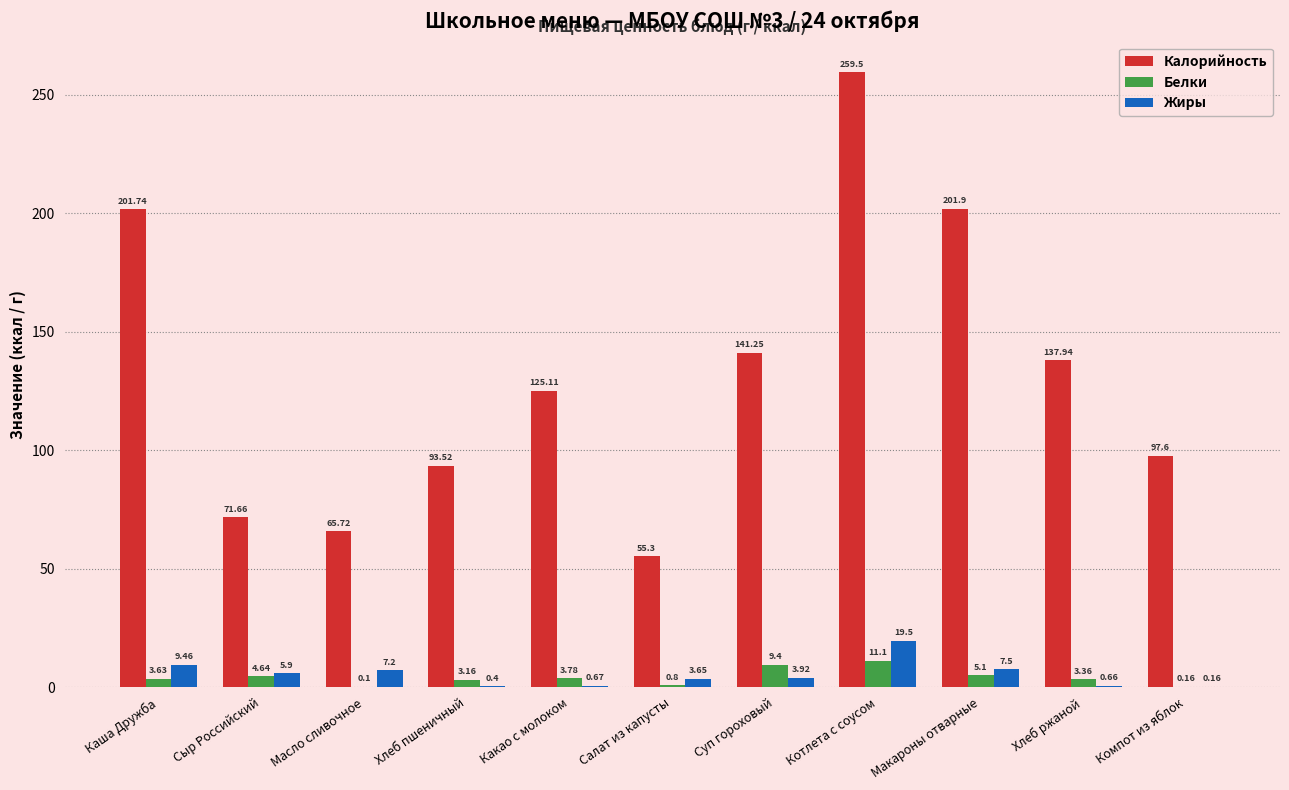

What is the sum of the Калорийность values at Масло сливочное and Компот из яблок?

163.3